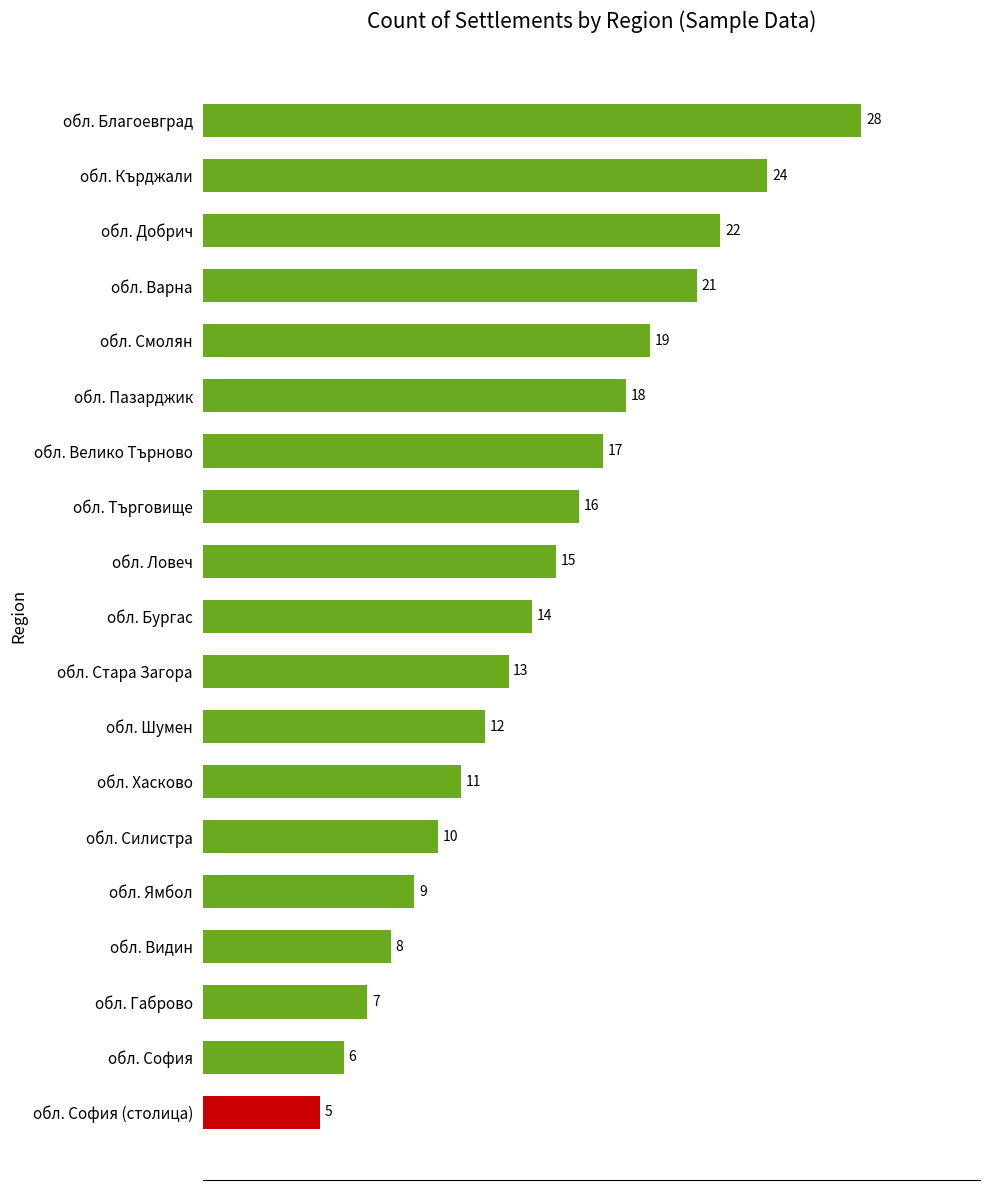

What is the sum of all values?

275